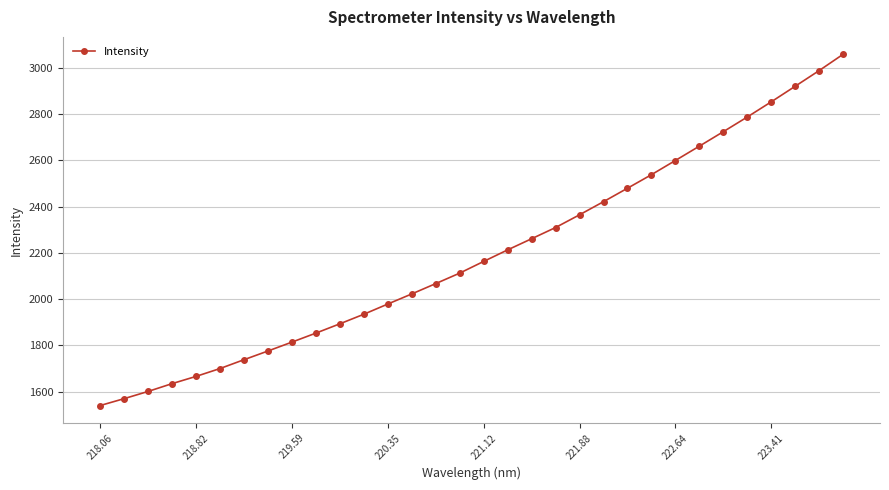

What is the difference between the maximum and second lowest values?

1488.6